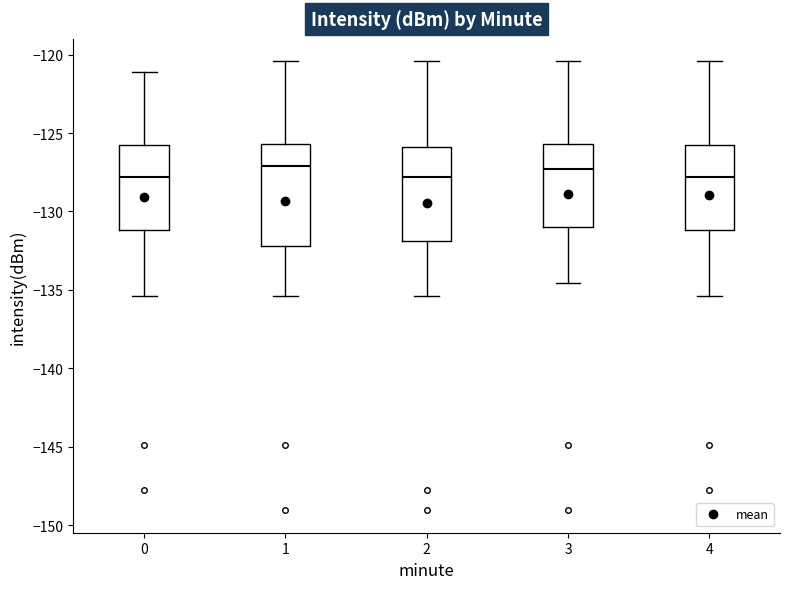

Where does the median line of the box at x = 2 sit on the y-axis? The values are not printed on the chart, so give them approximately, as read against the axis.

-128.0